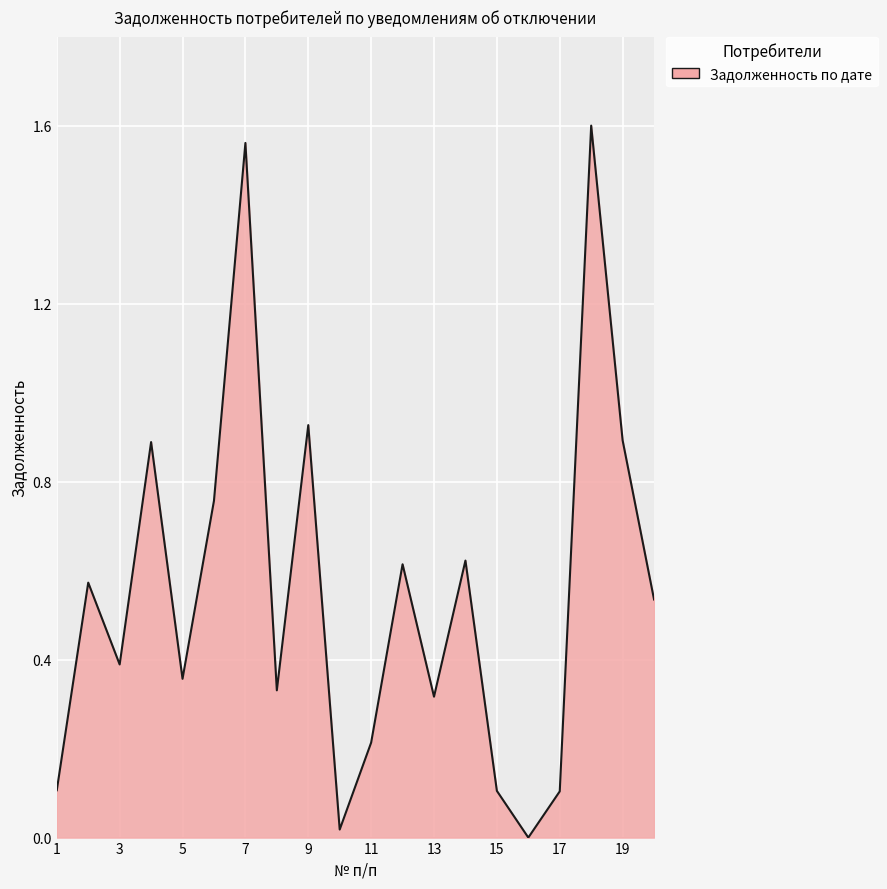

Is this an area chart (filled region under the line)?

Yes